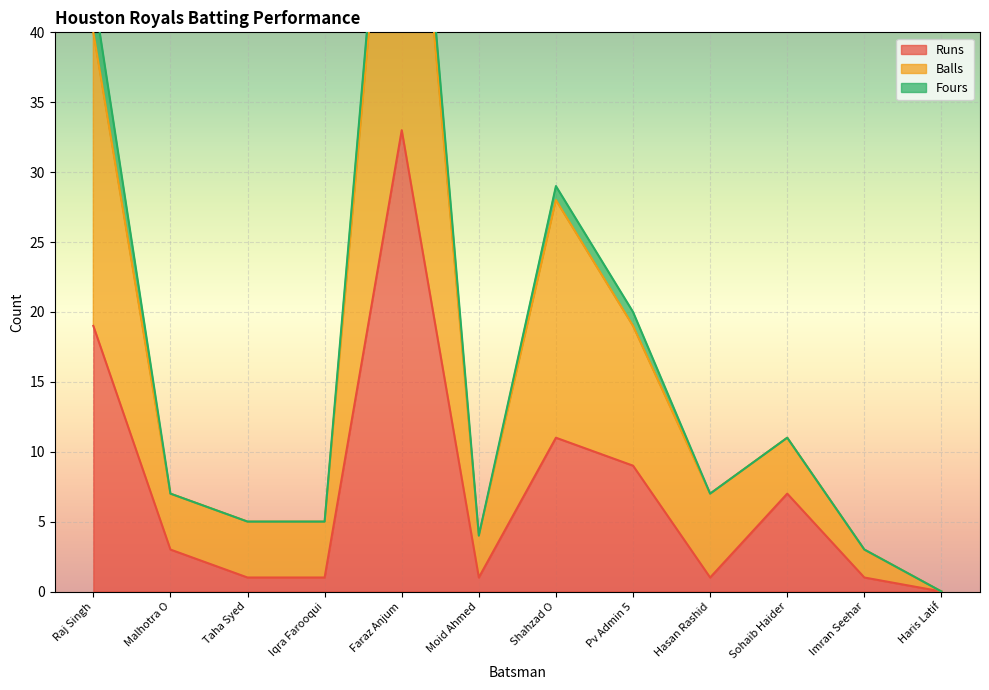

Does the chart display data point markers on the line(s)?

No